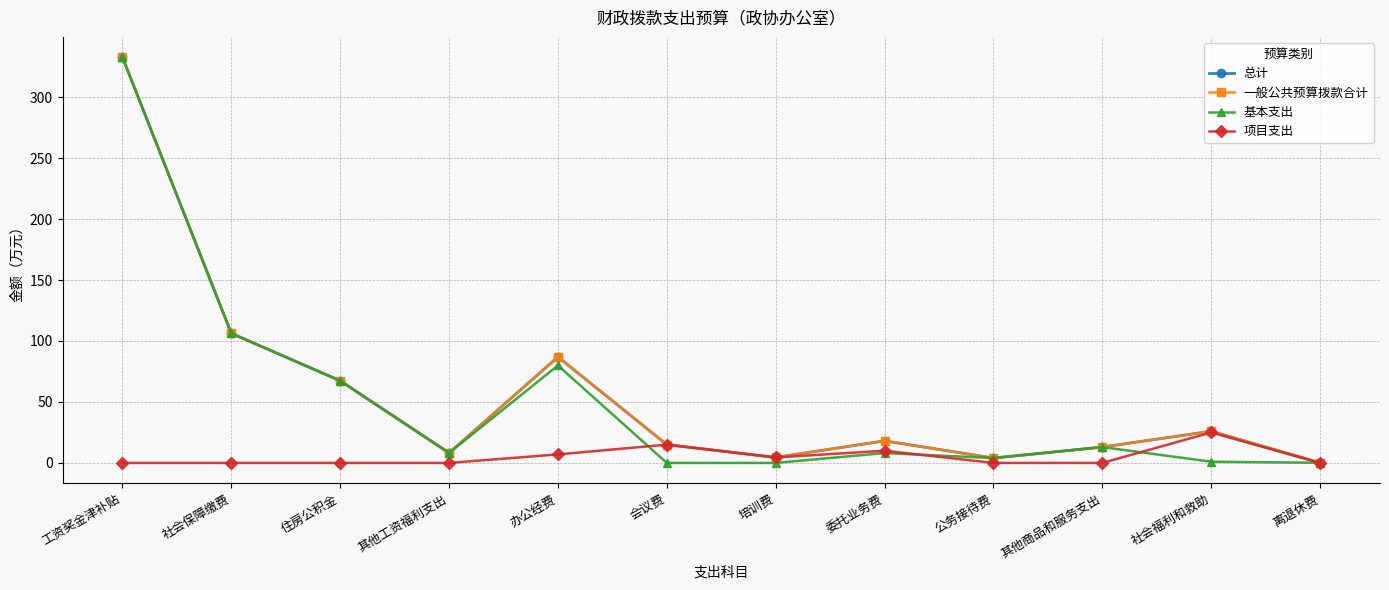

Between 工资奖金津补贴 and 社会保障缴费, which series saw the biggest shift?

总计